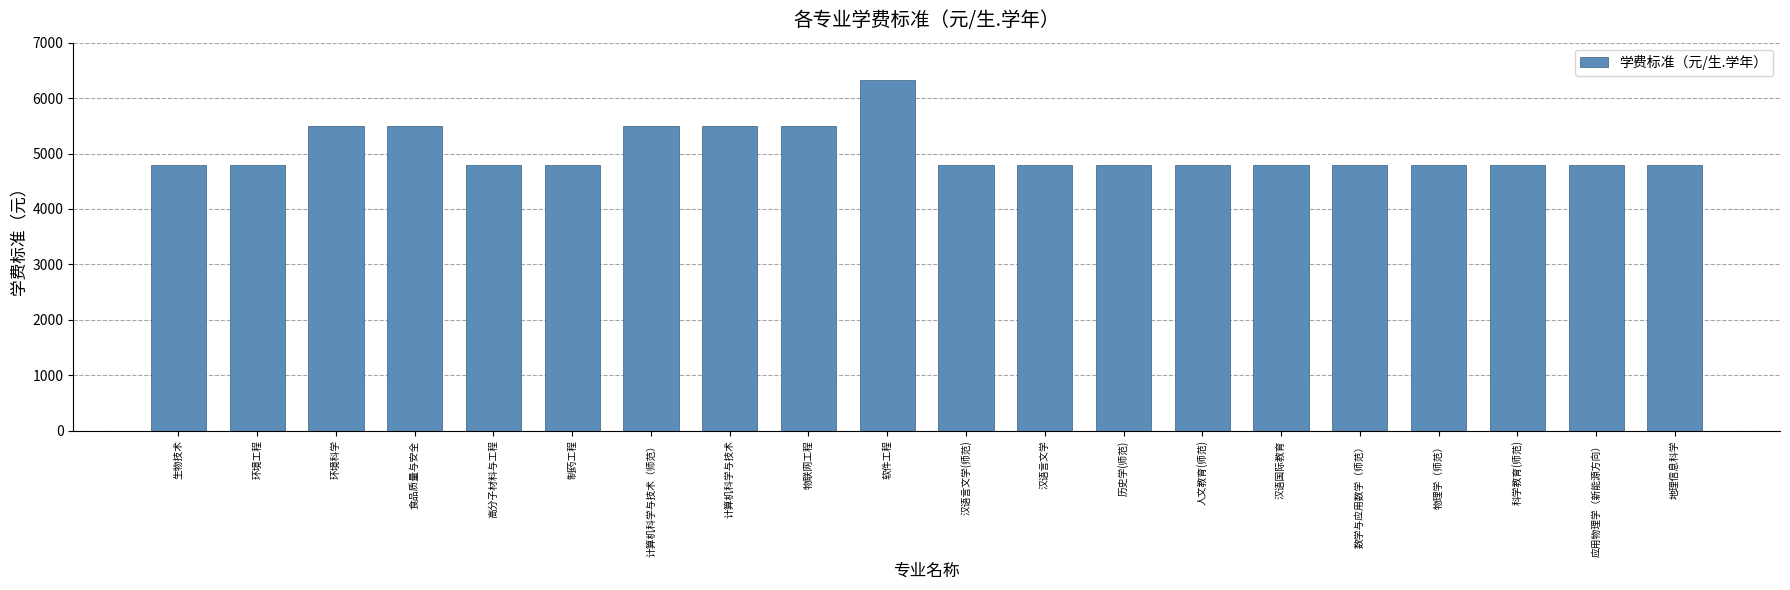

The value at 科学教育(师范) is 4800. True or false?

True